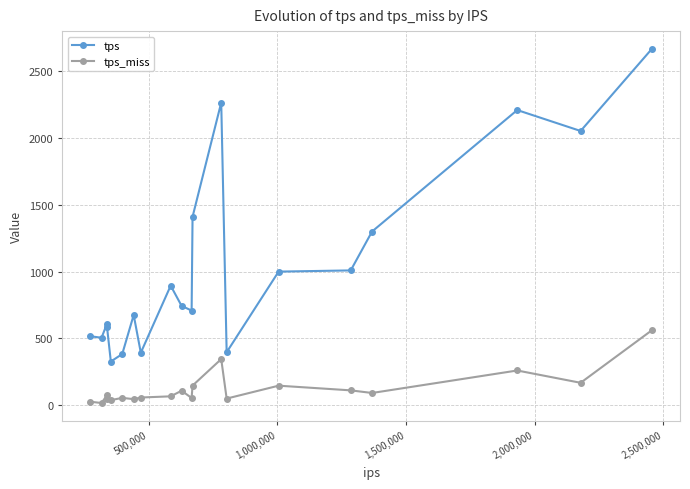

Which series has the largest total across all categories?

tps